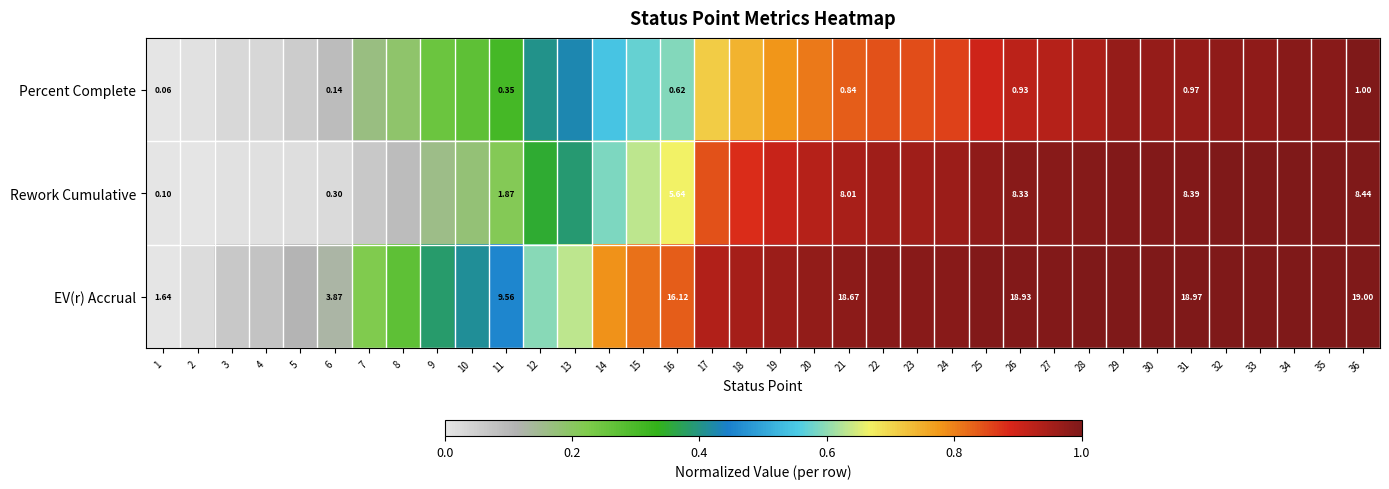

Rank the series at 36 from highest to lowest value.

EV(r) Accrual, Rework Cumulative, Percent Complete